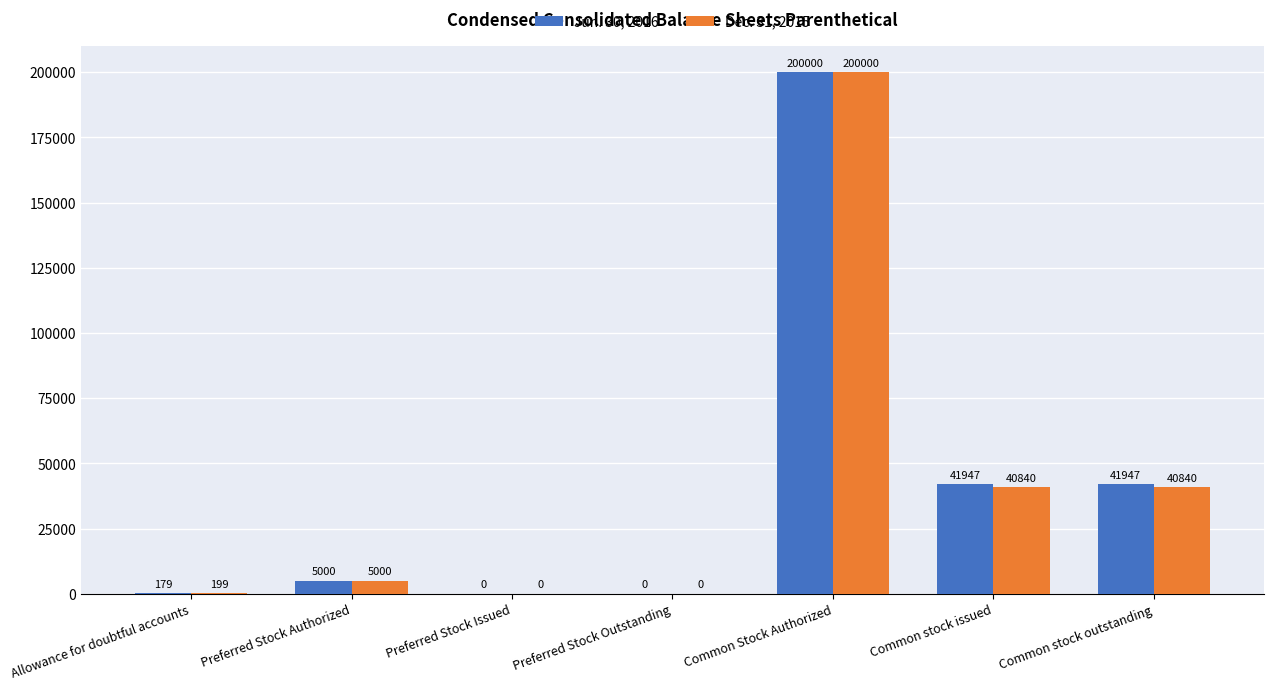

At which category is the sum across all series the highest?

Common Stock Authorized